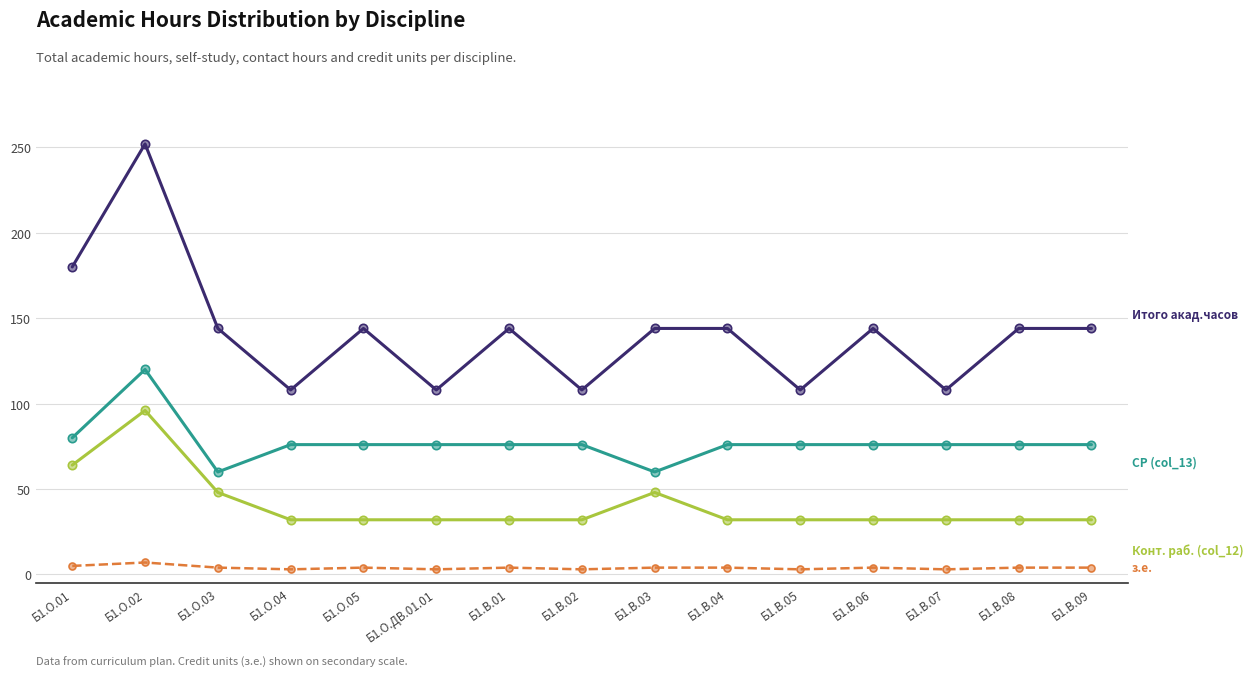

At which category is the sum across all series the highest?

Б1.О.02